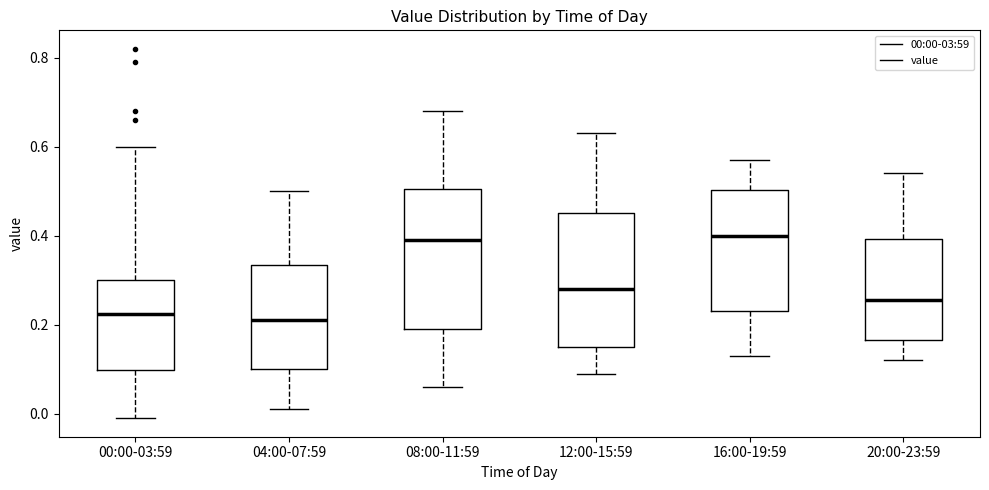

Reading left to right, read every box against the y-axis: the position of its median line, the range the box covers, and the ends of its whiskers. The values are not printed on the chart, so give them approximately, as read against the axis.

00:00-03:59: median 0.22, box 0.10 to 0.30, whiskers 0.00 to 0.60
04:00-07:59: median 0.22, box 0.10 to 0.34, whiskers 0.02 to 0.50
08:00-11:59: median 0.40, box 0.20 to 0.50, whiskers 0.06 to 0.68
12:00-15:59: median 0.28, box 0.16 to 0.46, whiskers 0.10 to 0.64
16:00-19:59: median 0.40, box 0.24 to 0.50, whiskers 0.14 to 0.58
20:00-23:59: median 0.26, box 0.16 to 0.40, whiskers 0.12 to 0.54